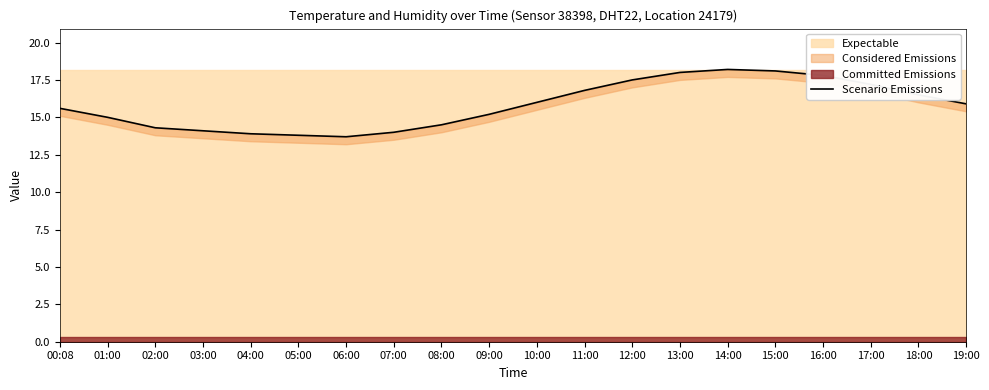

At which category does the chart reach its minimum across all series?

06:00